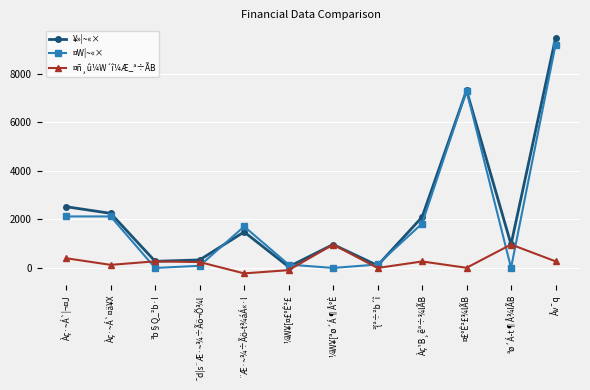

What is the spread (max minus min) of values at ¼W¥[¤£°Ê²£?

231.0